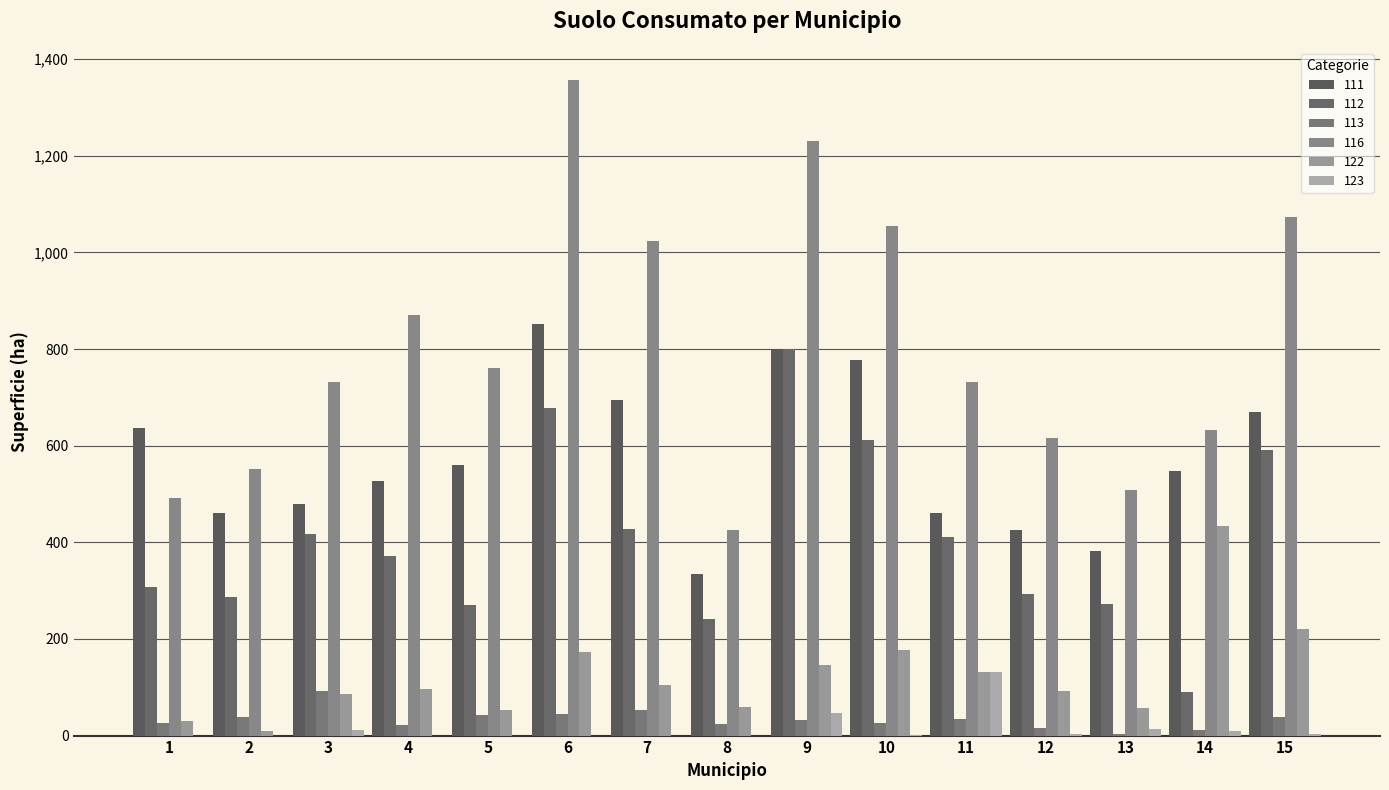

At 9, list the series in order from smallest to largest.

113, 123, 122, 111, 112, 116